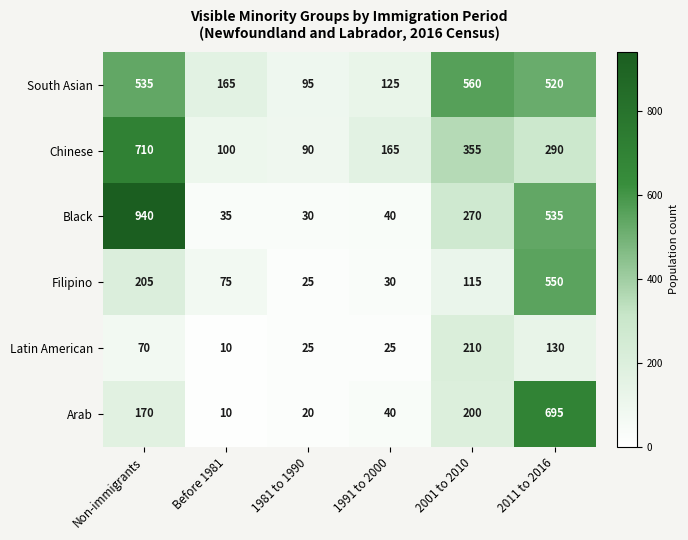

At which category is the sum across all series the highest?

2011 to 2016